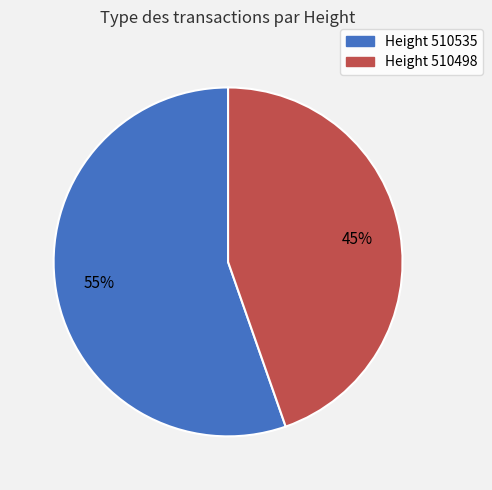

To the nearest percent, what is the average slice percentage?

50%